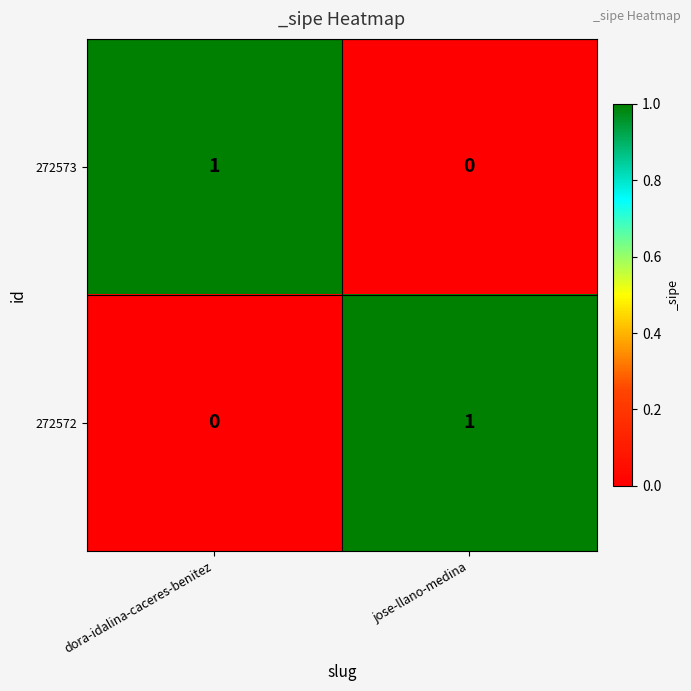

Rank the categories by 272573 value from highest to lowest.

dora-idalina-caceres-benitez, jose-llano-medina